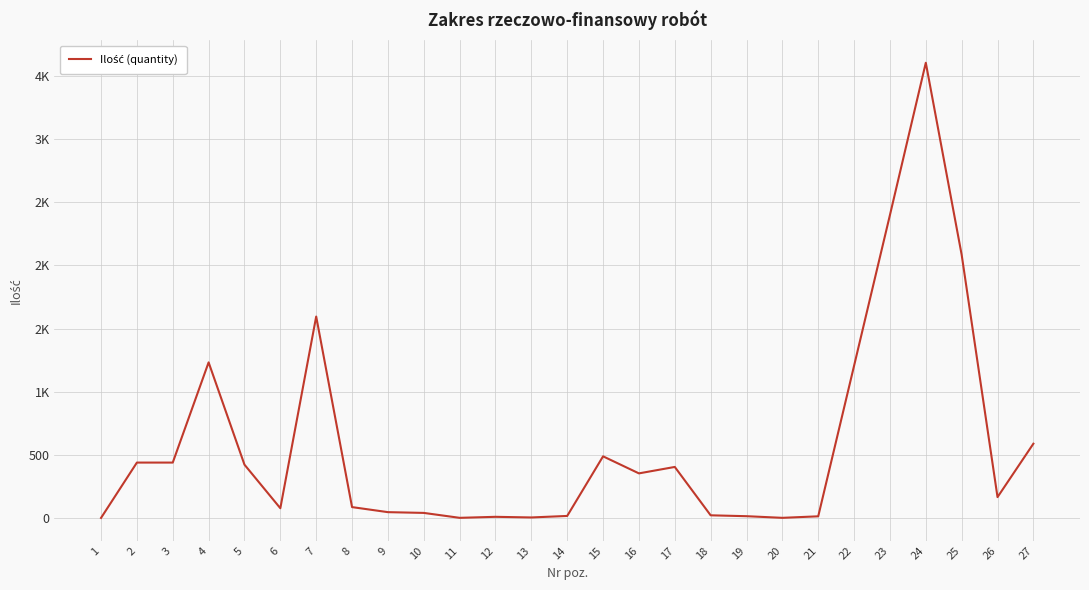

Does the chart have visible grid lines?

Yes